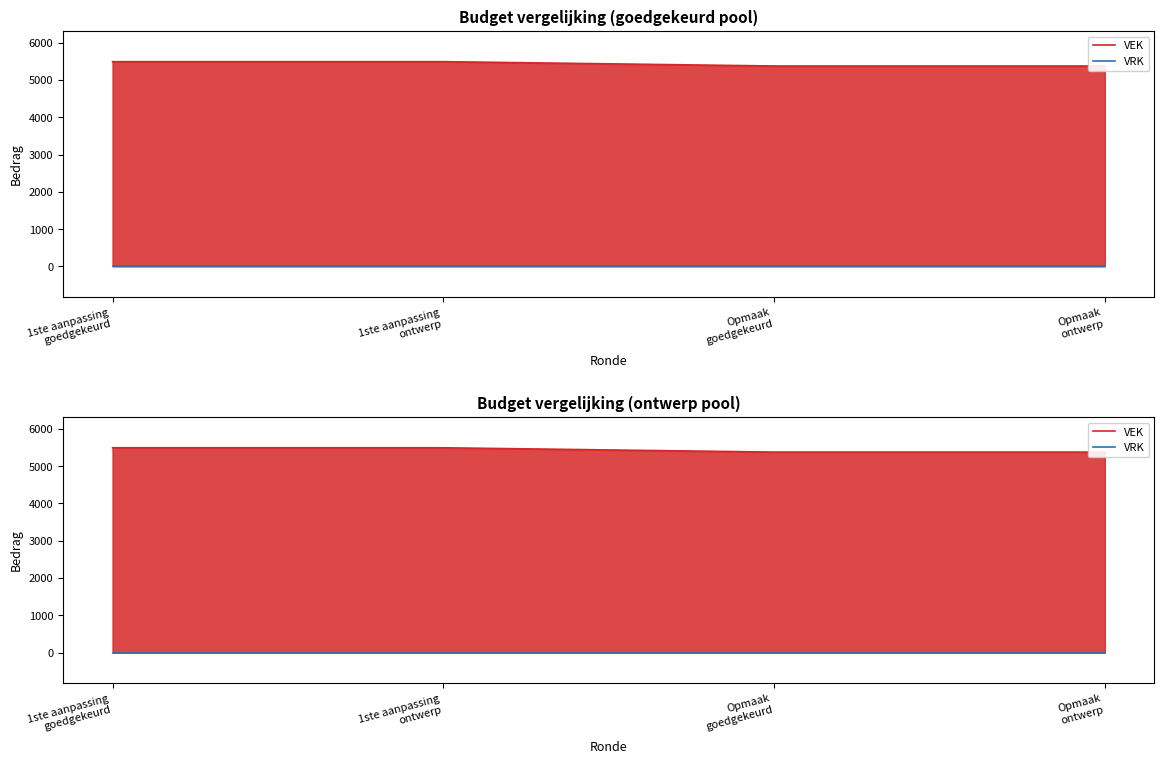

What are all the series names shown in the legend?

VEK, VRK